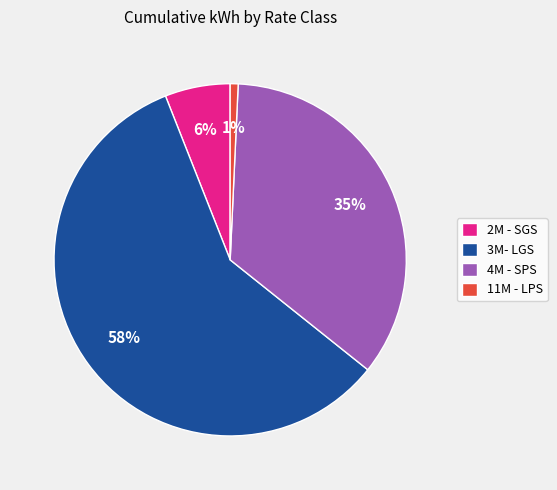

How many slices are in this pie chart?

4